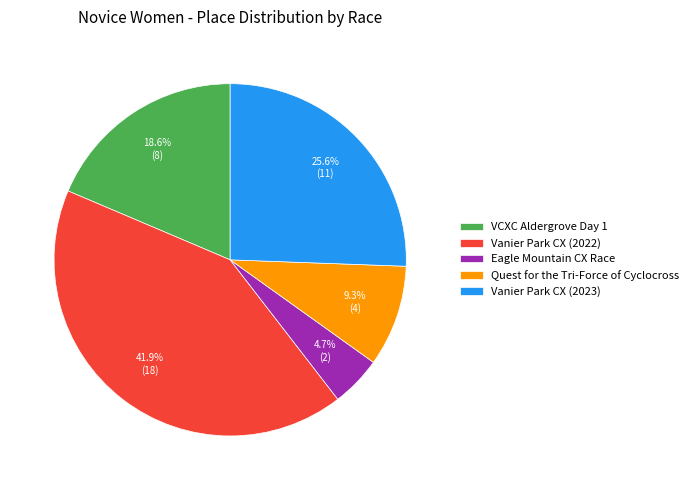

Between VCXC Aldergrove Day 1 and Eagle Mountain CX Race, which is larger?

VCXC Aldergrove Day 1